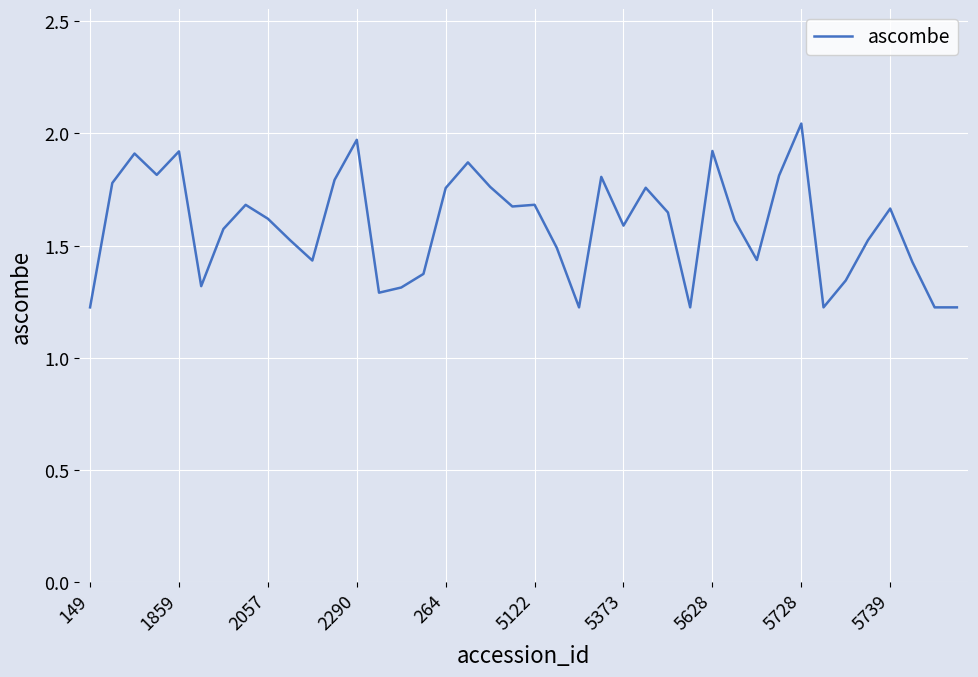

What is the difference between the maximum and minimum values?

0.8